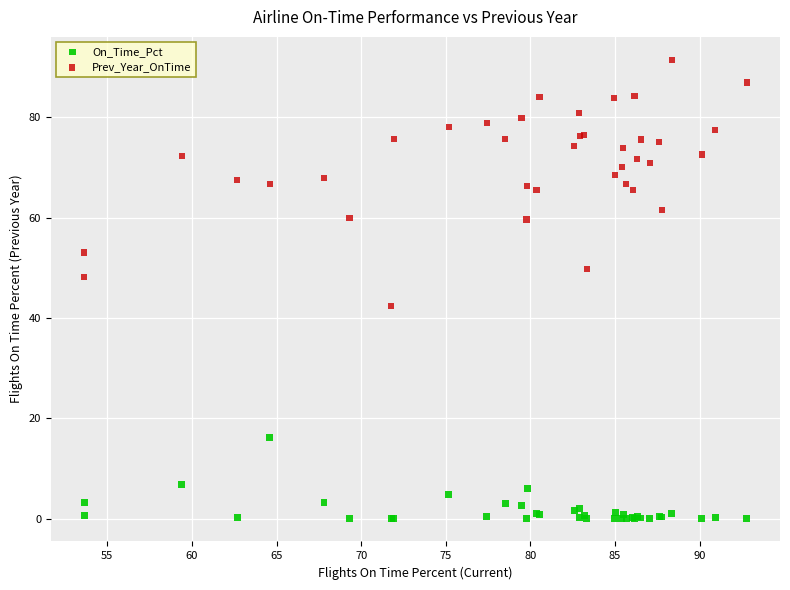

What is the X range (max minus min) for the scatter plot?

39.2